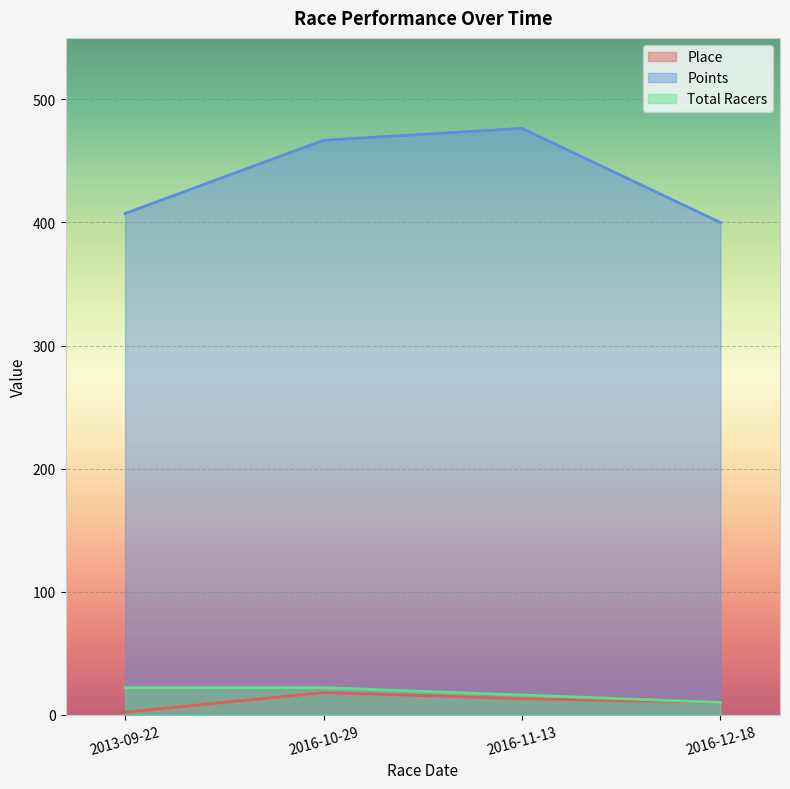

What is the total value across all series at 2013-09-22?

431.3